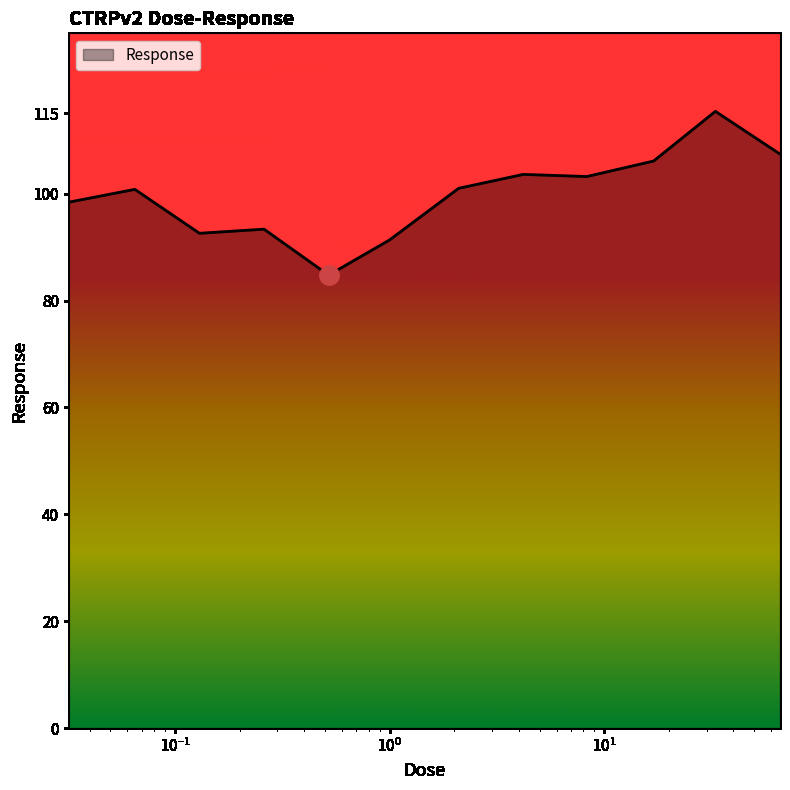

What is the minimum value shown in the chart?

84.8